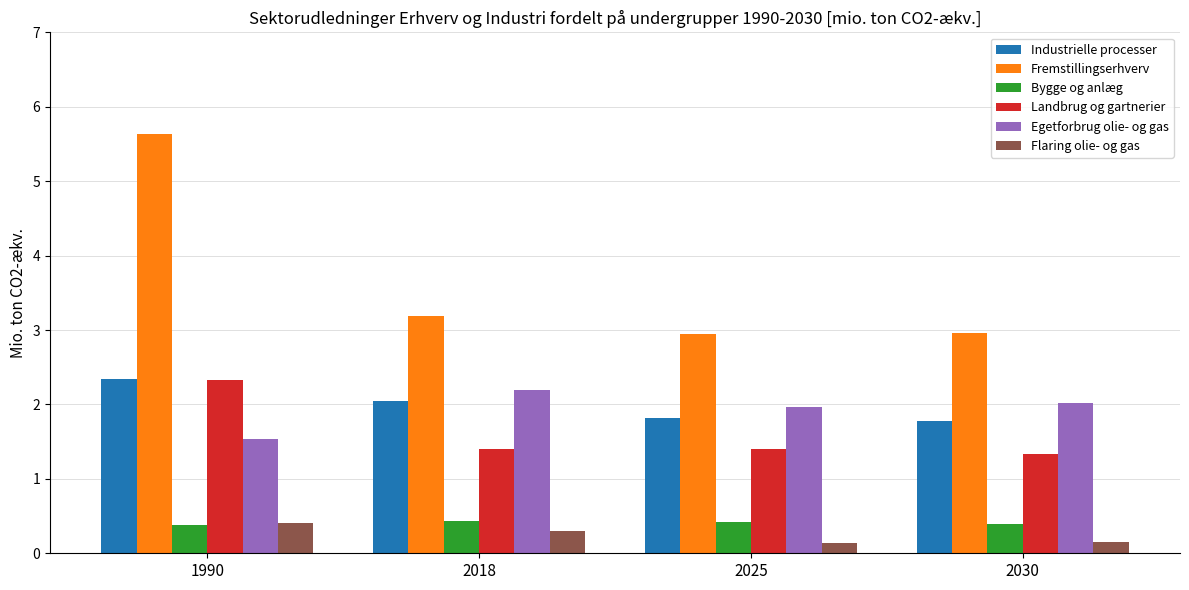

What value does the Fremstillingserhverv series have at 2030?

3.0